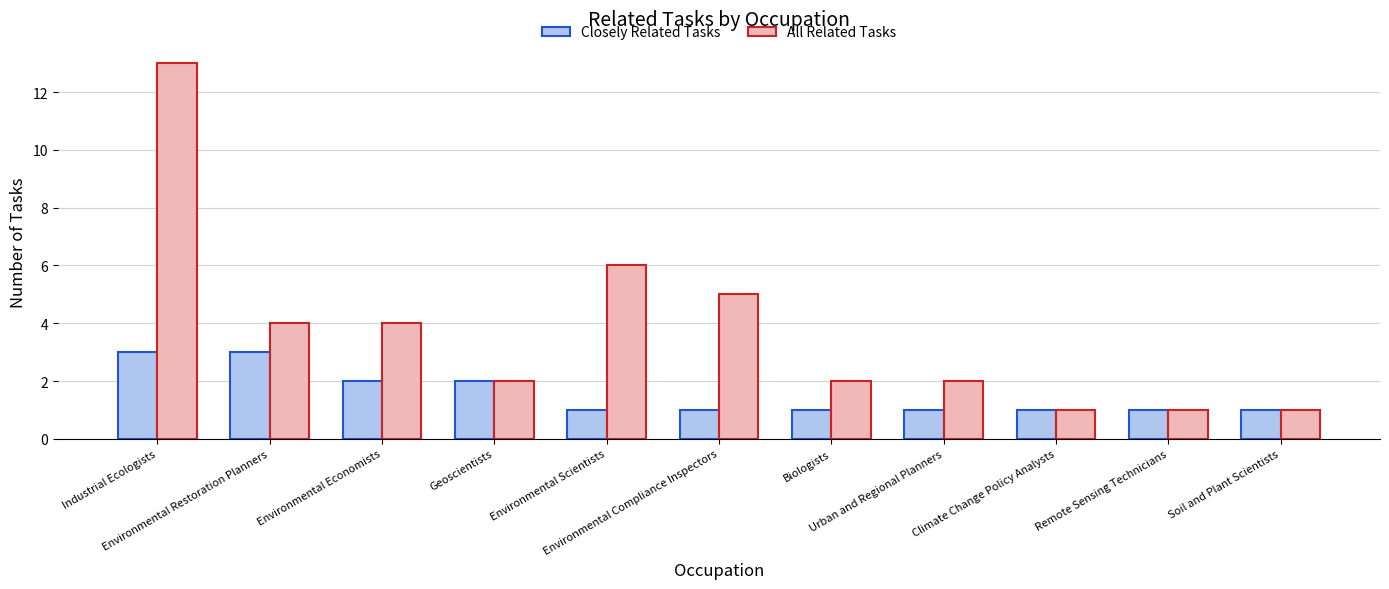

What position from the left is Biologists?

7